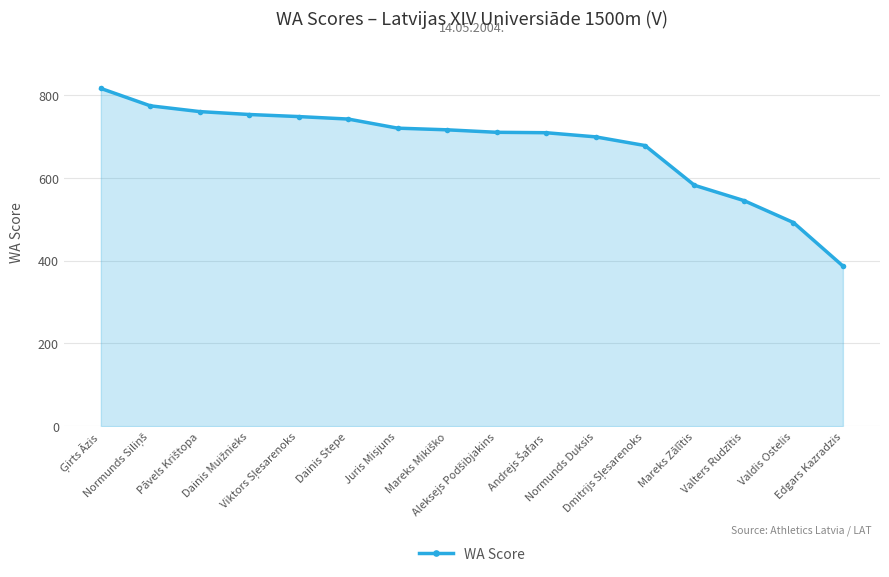

What is the ratio of the value at Juris Misjuns to the value at Valters Rudzītis?

1.3